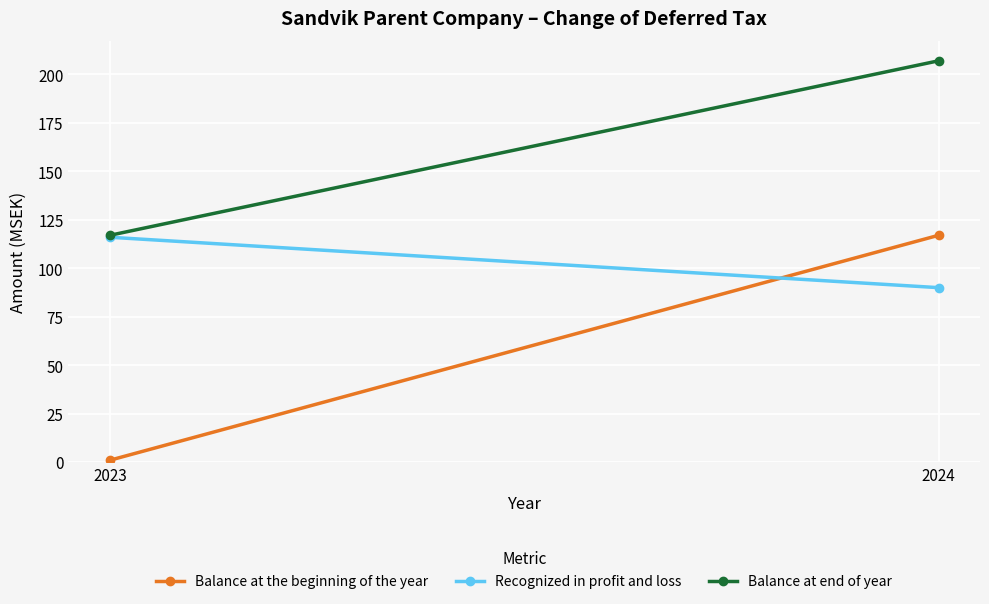

Where is Balance at end of year nearest to the value 162?

2023